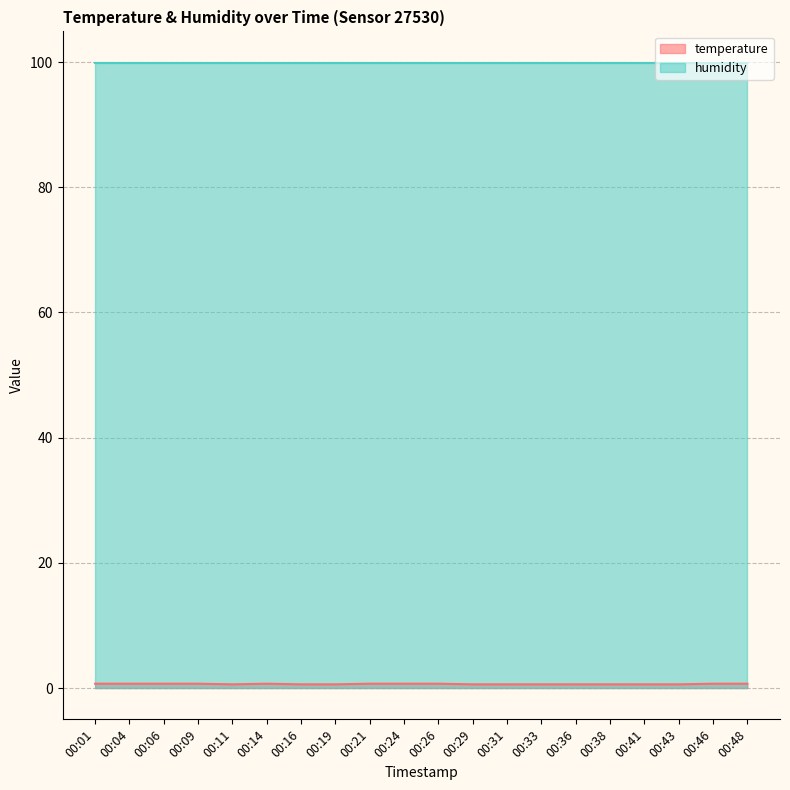

Where is the first local minimum?

00:11